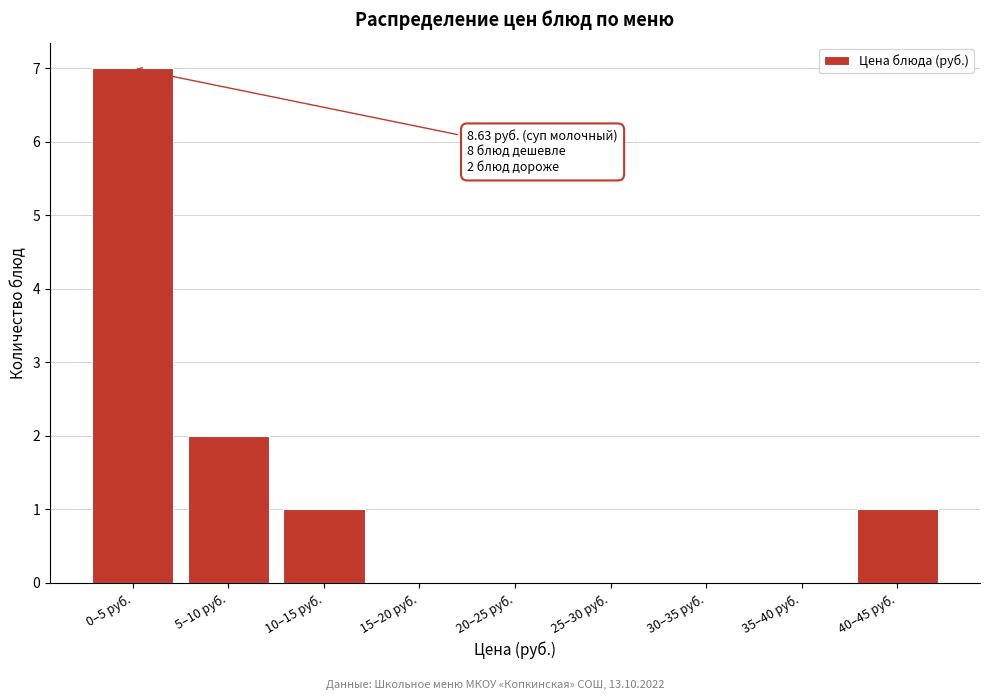

Reading right to left, extract all data points from this chart.

40–45 руб.=1	35–40 руб.=0	30–35 руб.=0	25–30 руб.=0	20–25 руб.=0	15–20 руб.=0	10–15 руб.=1	5–10 руб.=2	0–5 руб.=7